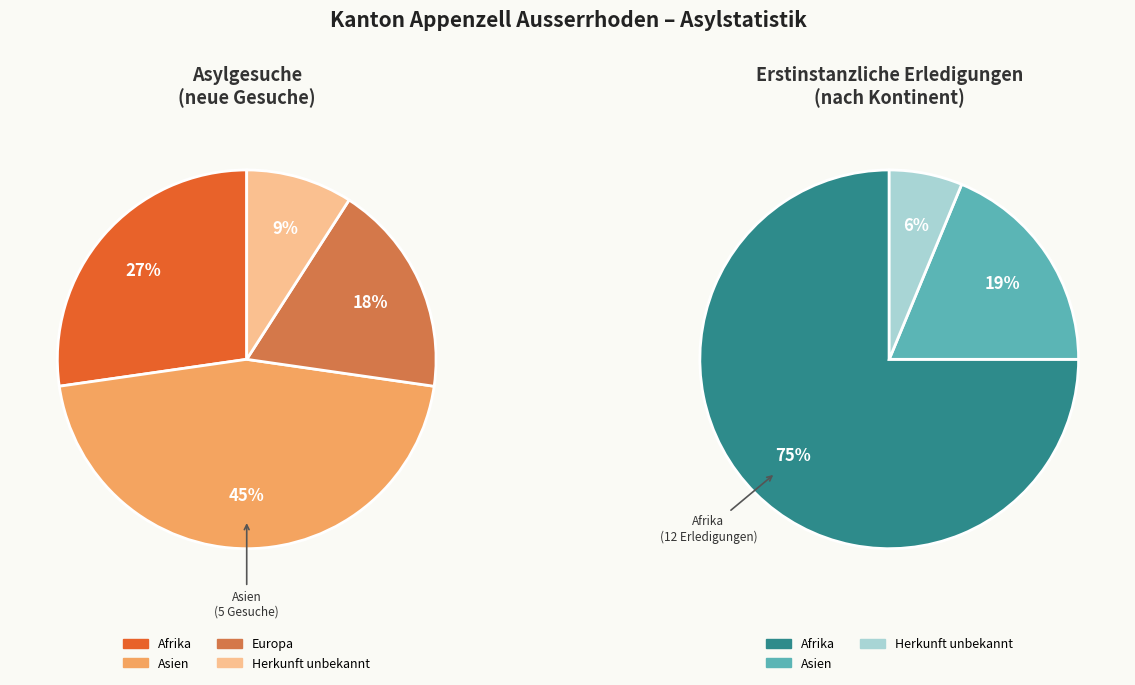

True or false: Afrika accounts for 75% of the total.

True